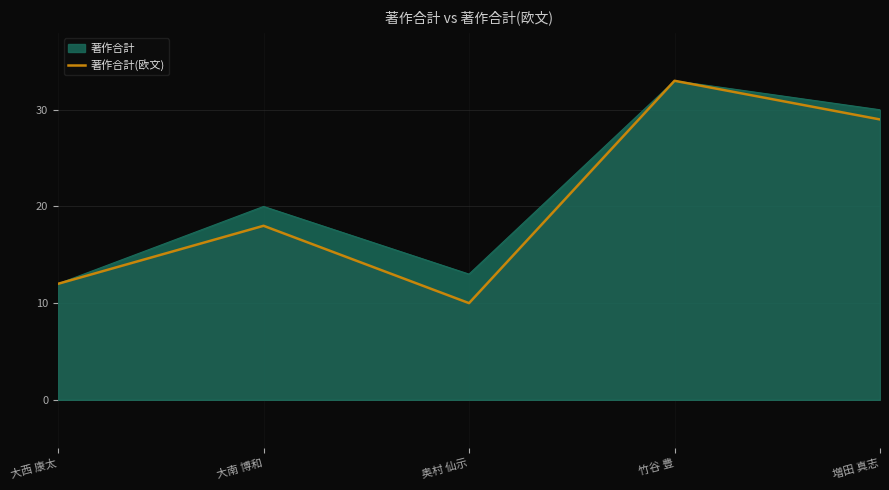

What is the maximum value for 著作合計(欧文)?

33